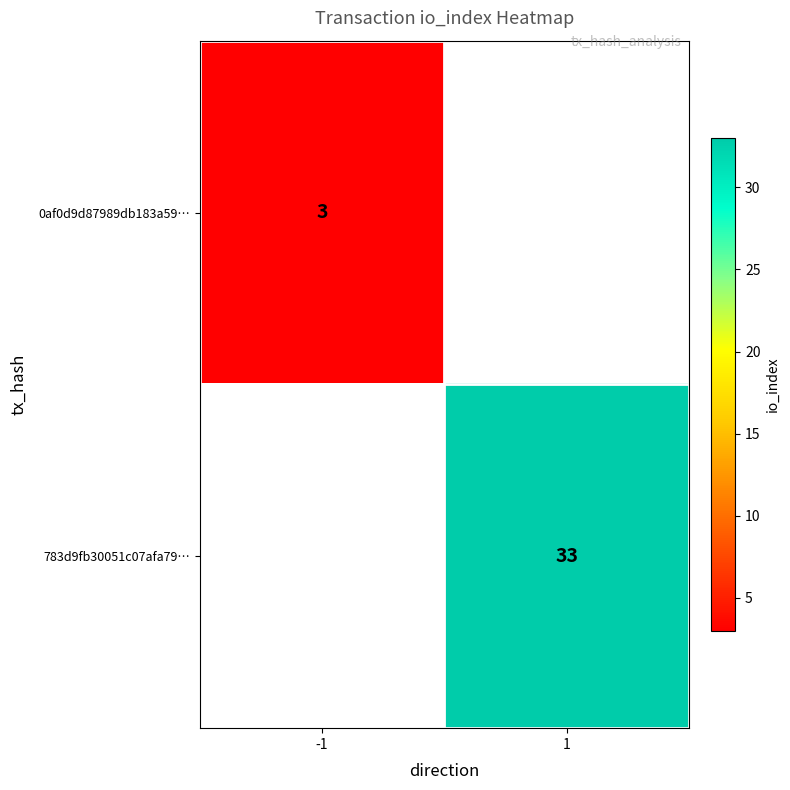

How many distinct data groups are displayed?

2